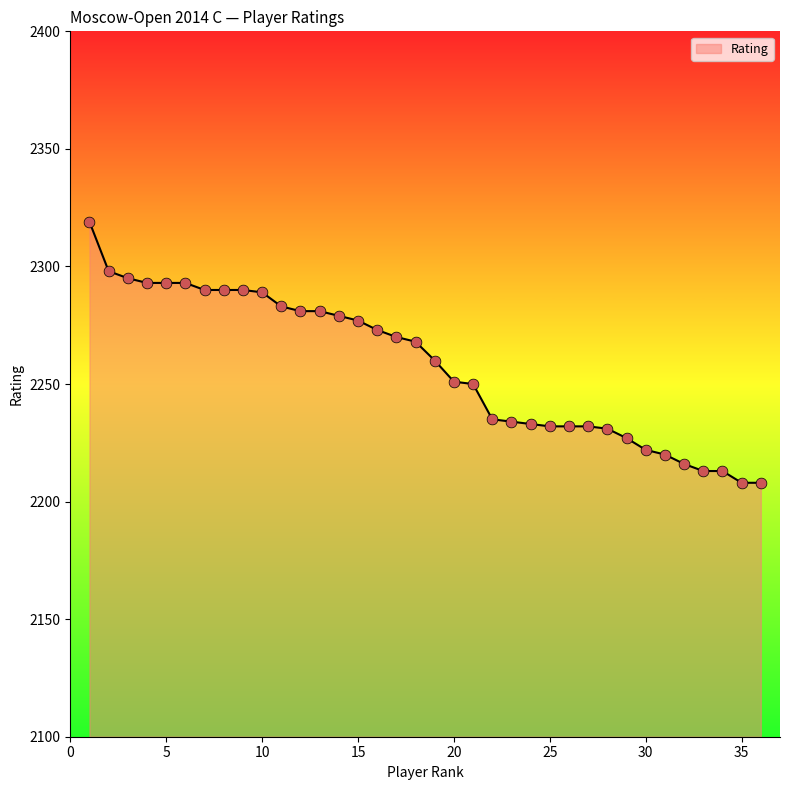

What is the smallest value displayed?

2208